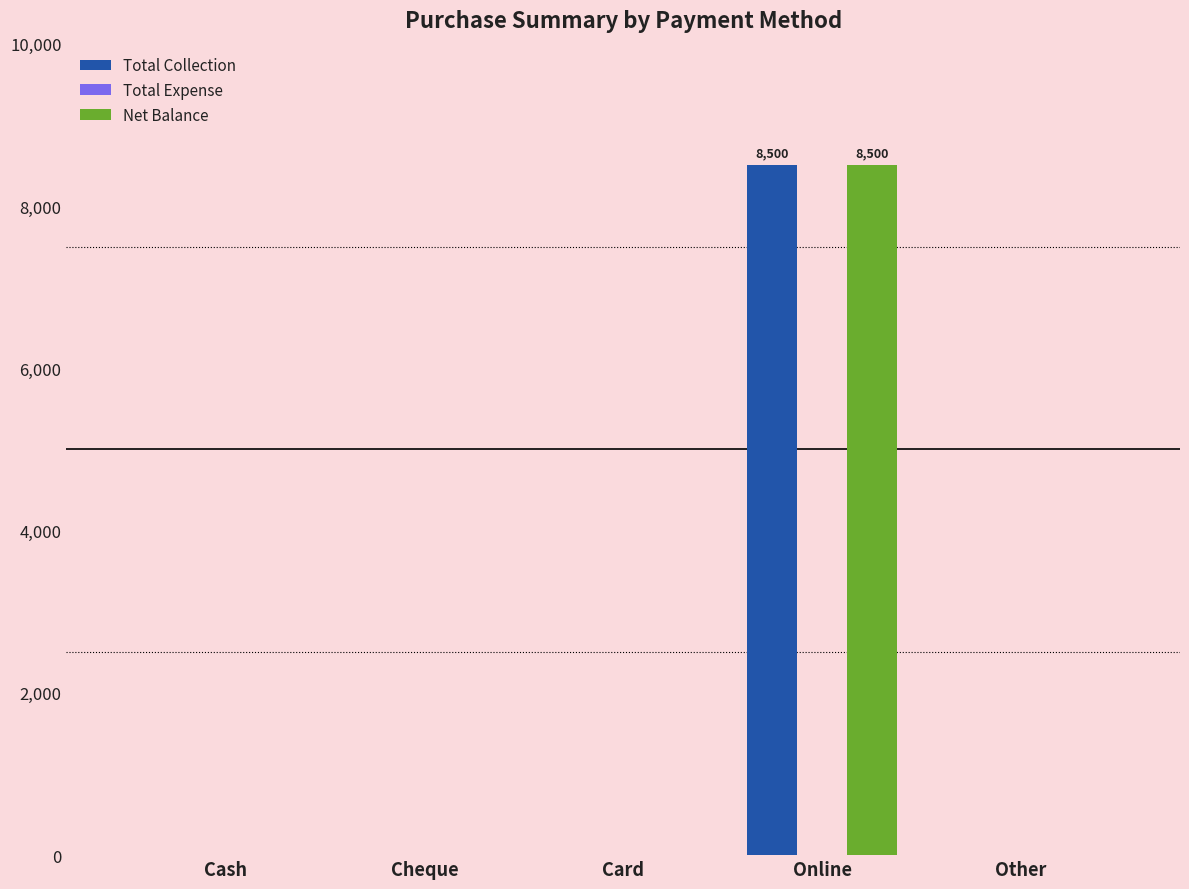

Does the chart contain stacked bars?

No